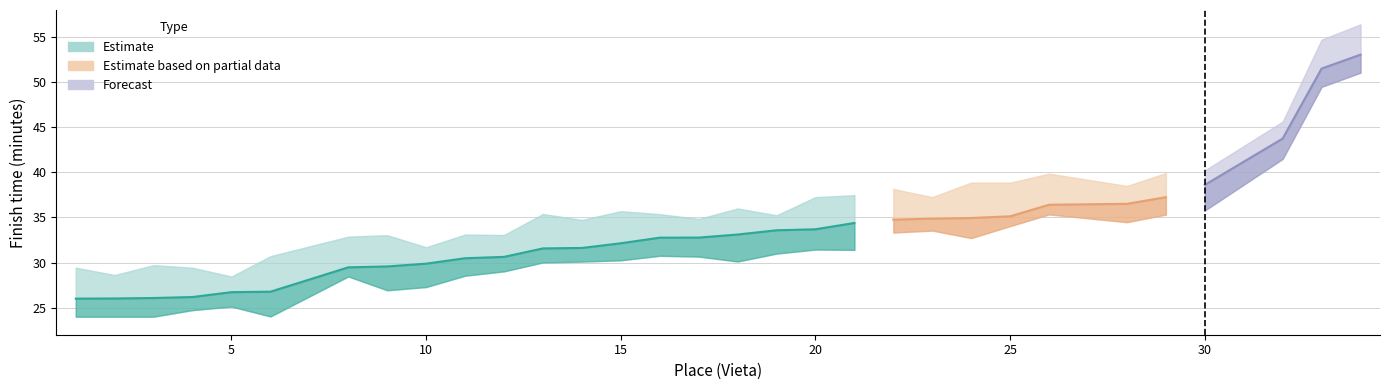

Is it true that Estimate equals 0.5 at 3?

False